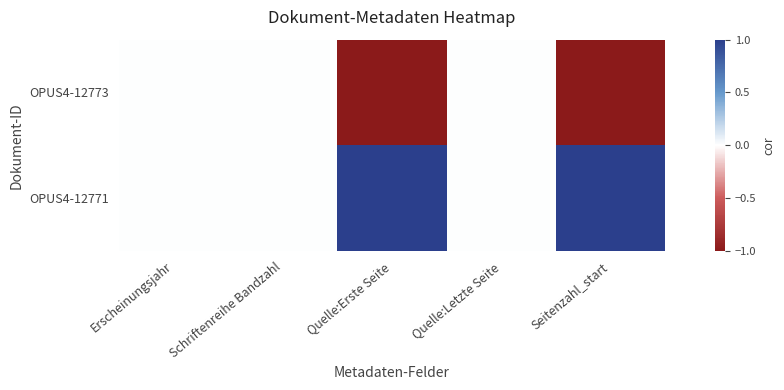

At how many categories does at least one series exceed 0?

2